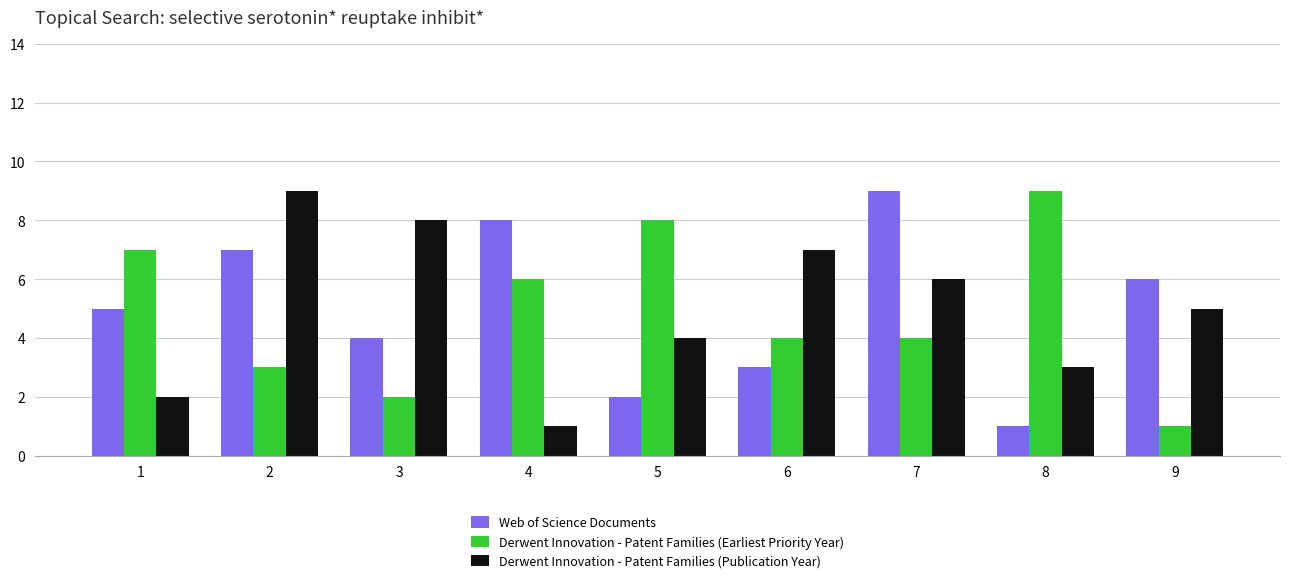

At 7, list the series in order from smallest to largest.

Derwent Innovation - Patent Families (Earliest Priority Year), Derwent Innovation - Patent Families (Publication Year), Web of Science Documents